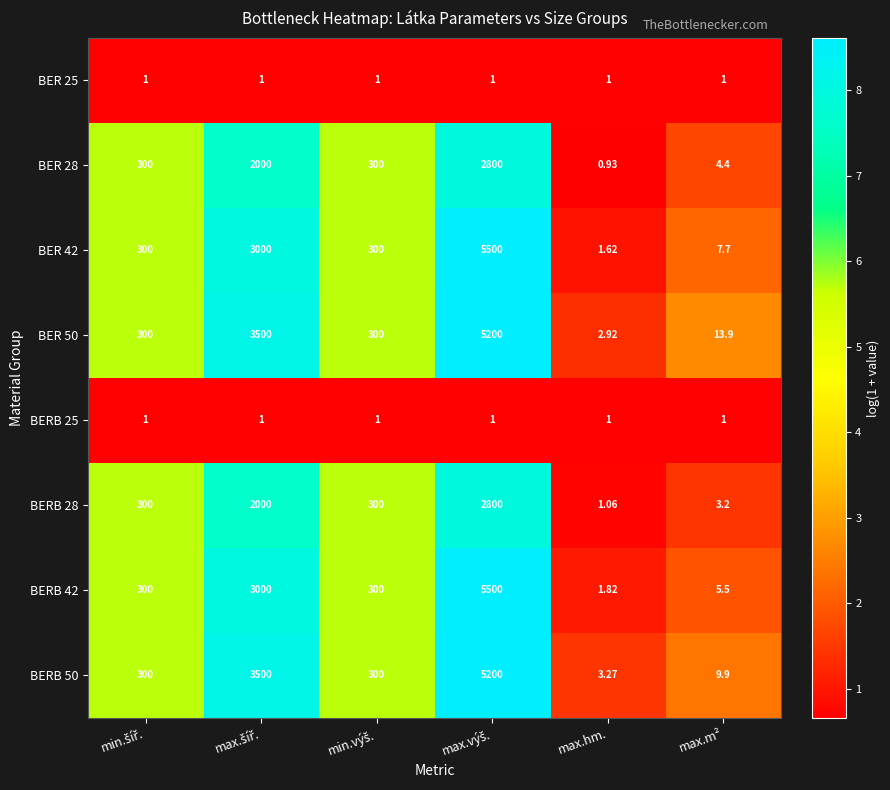

Which label corresponds to the smallest value in the chart?

max.hm.